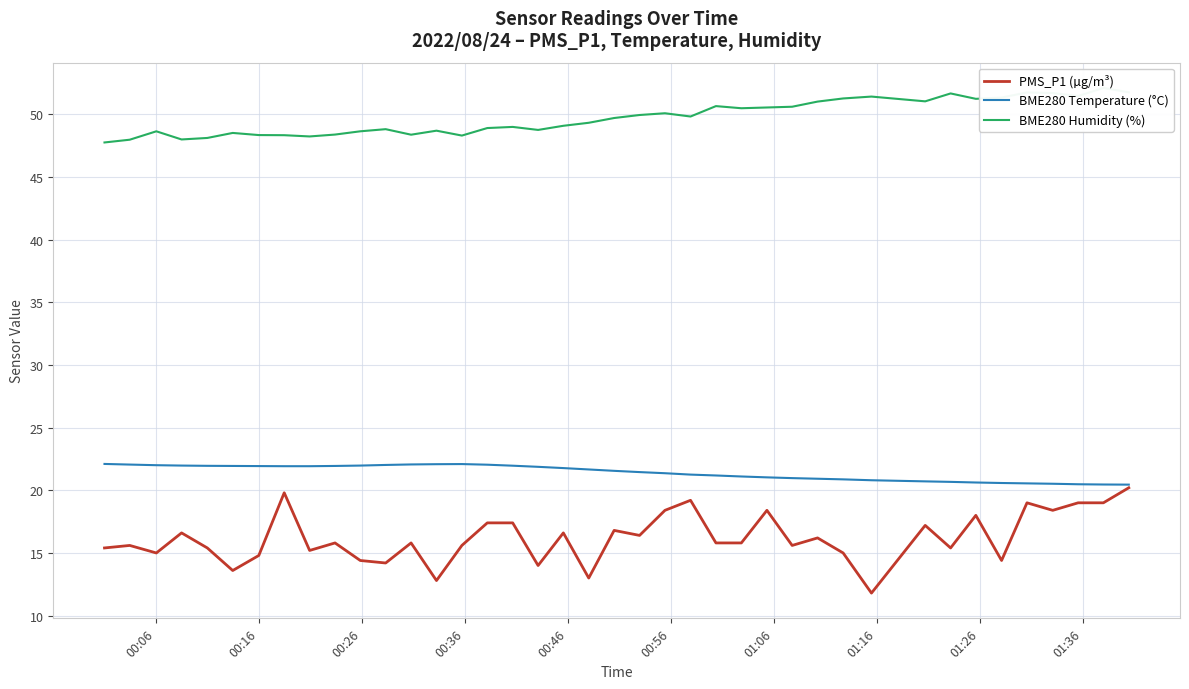

What is the highest value of the PMS_P1 (µg/m³) series?

20.2